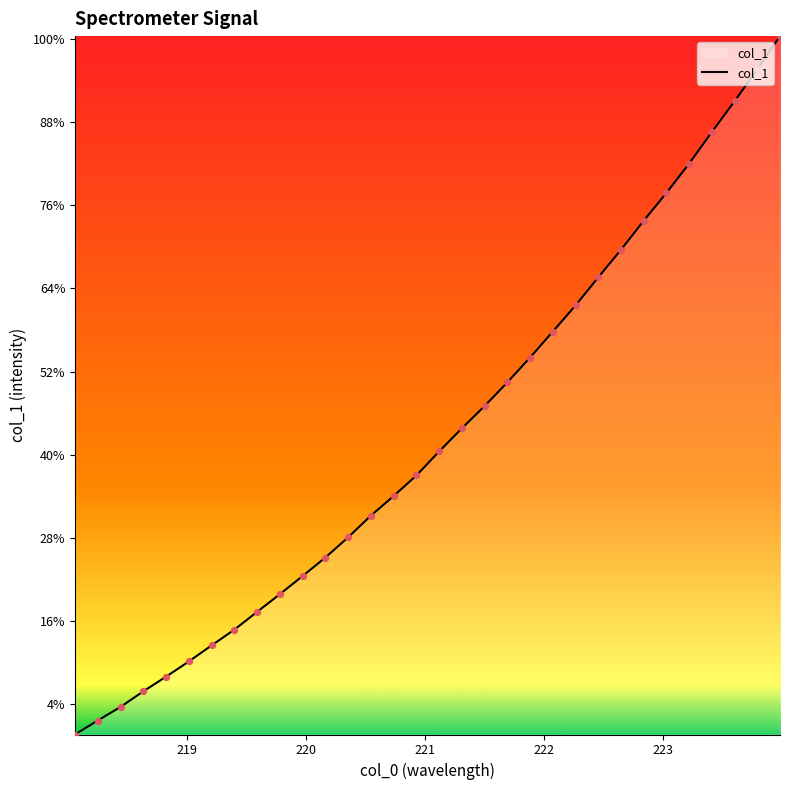

Is this an area chart (filled region under the line)?

Yes